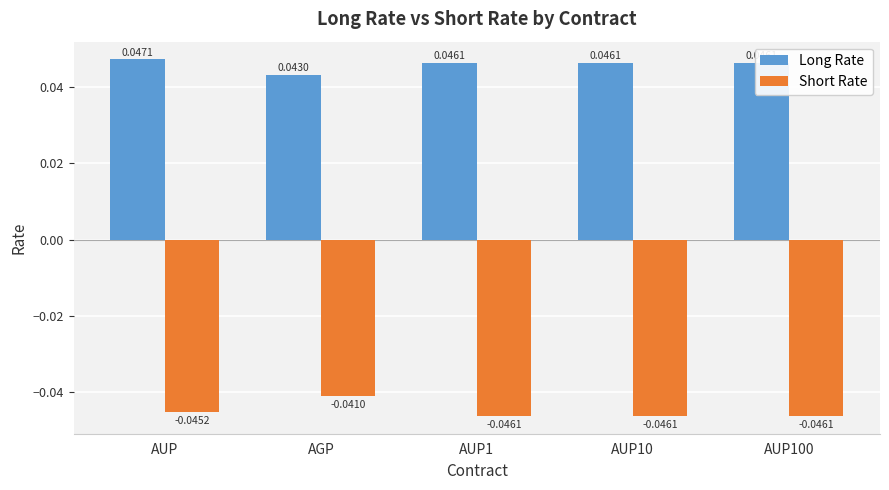

Where is Short Rate nearest to the value 0?

AGP